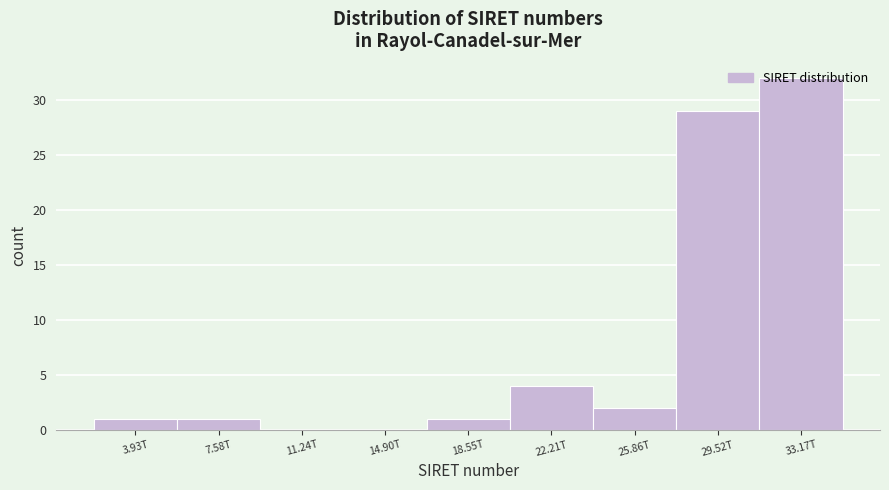

What is the sum of the values at 7.58T and 25.86T?

3